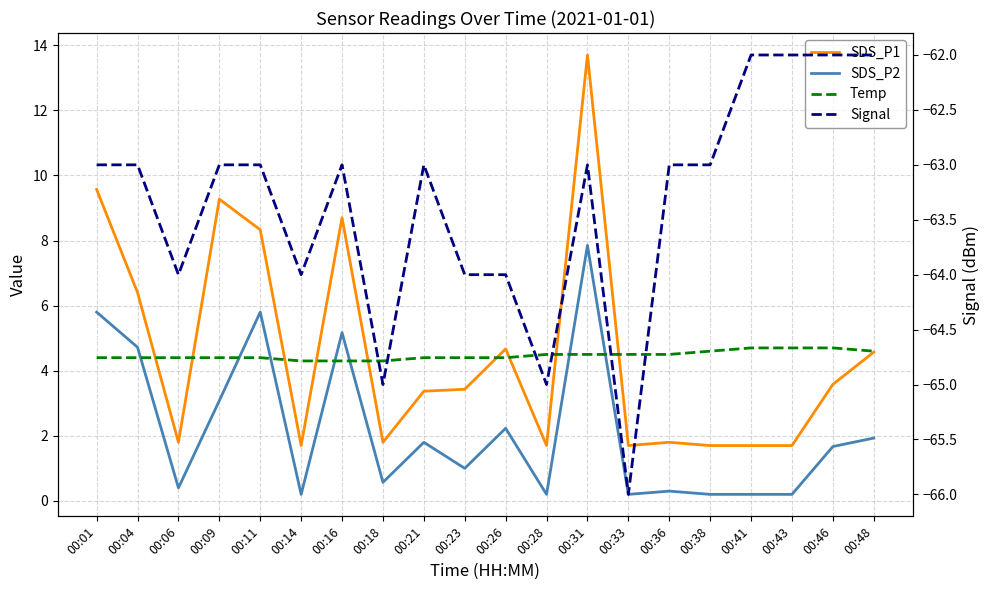

Reading right to left, transcribe all the data shown in this chart.

SDS_P1: 00:48=4.6	00:46=3.6	00:43=1.7	00:41=1.7	00:38=1.7	00:36=1.8	00:33=1.7	00:31=13.7	00:28=1.7	00:26=4.7	00:23=3.4	00:21=3.4	00:18=1.8	00:16=8.7	00:14=1.7	00:11=8.3	00:09=9.3	00:06=1.8	00:04=6.4	00:01=9.6
SDS_P2: 00:48=1.9	00:46=1.7	00:43=0.2	00:41=0.2	00:38=0.2	00:36=0.3	00:33=0.2	00:31=7.8	00:28=0.2	00:26=2.2	00:23=1.0	00:21=1.8	00:18=0.6	00:16=5.2	00:14=0.2	00:11=5.8	00:09=3.1	00:06=0.4	00:04=4.7	00:01=5.8
Temp: 00:48=4.6	00:46=4.7	00:43=4.7	00:41=4.7	00:38=4.6	00:36=4.5	00:33=4.5	00:31=4.5	00:28=4.5	00:26=4.4	00:23=4.4	00:21=4.4	00:18=4.3	00:16=4.3	00:14=4.3	00:11=4.4	00:09=4.4	00:06=4.4	00:04=4.4	00:01=4.4
Signal: 00:48=-62.0	00:46=-62.0	00:43=-62.0	00:41=-62.0	00:38=-63.0	00:36=-63.0	00:33=-66.0	00:31=-63.0	00:28=-65.0	00:26=-64.0	00:23=-64.0	00:21=-63.0	00:18=-65.0	00:16=-63.0	00:14=-64.0	00:11=-63.0	00:09=-63.0	00:06=-64.0	00:04=-63.0	00:01=-63.0